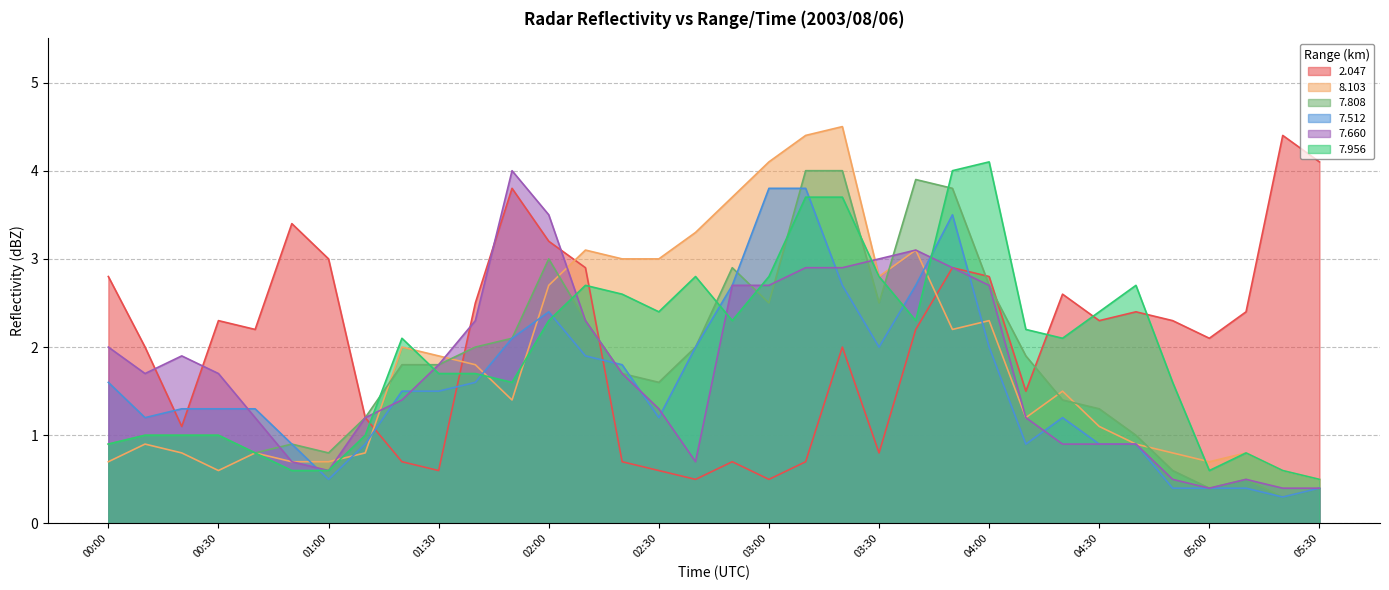

Reading left to right, extract all data points from this chart.

  2.047: 2.8	2.0	1.1	2.3	2.2	3.4	3.0	1.2	0.7	0.6	2.5	3.8	3.2	2.9	0.7	0.6	0.5	0.7	0.5	0.7	2.0	0.8	2.2	2.9	2.8	1.5	2.6	2.3	2.4	2.3	2.1	2.4	4.4	4.1
  8.103: 0.7	0.9	0.8	0.6	0.8	0.7	0.7	0.8	2.0	1.9	1.8	1.4	2.7	3.1	3.0	3.0	3.3	3.7	4.1	4.4	4.5	2.8	3.1	2.2	2.3	1.2	1.5	1.1	0.9	0.8	0.7	0.8	0.6	0.5
  7.808: 0.9	1.0	1.0	1.0	0.8	0.9	0.8	1.2	1.8	1.8	2.0	2.1	3.0	2.3	1.7	1.6	2.0	2.9	2.5	4.0	4.0	2.5	3.9	3.8	2.7	1.9	1.4	1.3	1.0	0.6	0.4	0.5	0.3	0.4
  7.512: 1.6	1.2	1.3	1.3	1.3	0.9	0.5	0.9	1.5	1.5	1.6	2.1	2.4	1.9	1.8	1.2	2.0	2.7	3.8	3.8	2.7	2.0	2.7	3.5	2.0	0.9	1.2	0.9	0.9	0.4	0.4	0.4	0.3	0.4
  7.660: 2.0	1.7	1.9	1.7	1.2	0.7	0.6	1.2	1.4	1.8	2.3	4.0	3.5	2.3	1.7	1.3	0.7	2.7	2.7	2.9	2.9	3.0	3.1	2.9	2.7	1.2	0.9	0.9	0.9	0.5	0.4	0.5	0.4	0.4
  7.956: 0.9	1.0	1.0	1.0	0.8	0.6	0.6	1.0	2.1	1.7	1.7	1.6	2.3	2.7	2.6	2.4	2.8	2.3	2.8	3.7	3.7	2.8	2.3	4.0	4.1	2.2	2.1	2.4	2.7	1.6	0.6	0.8	0.6	0.5